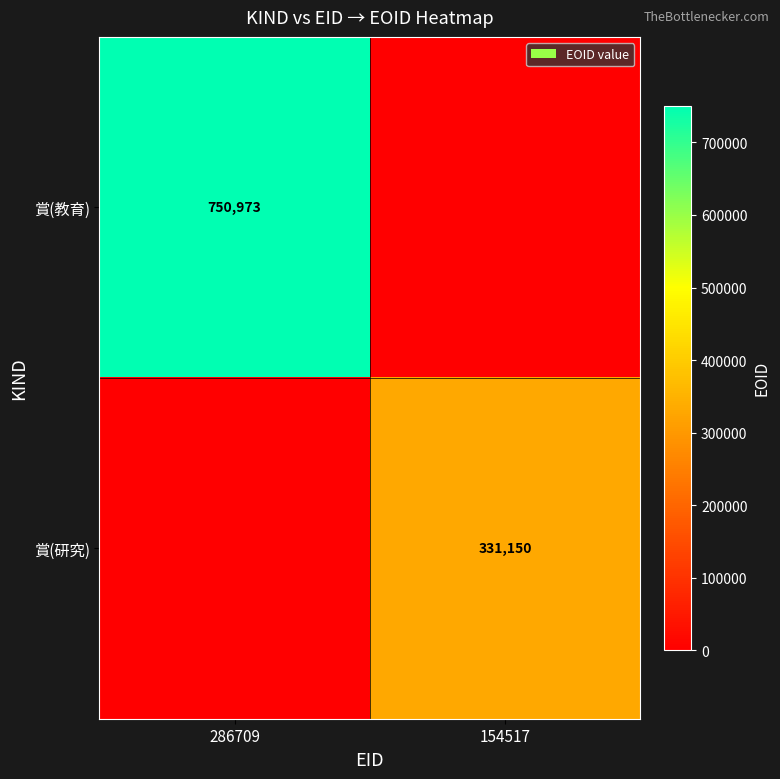

Which label corresponds to the smallest value in the chart?

154517